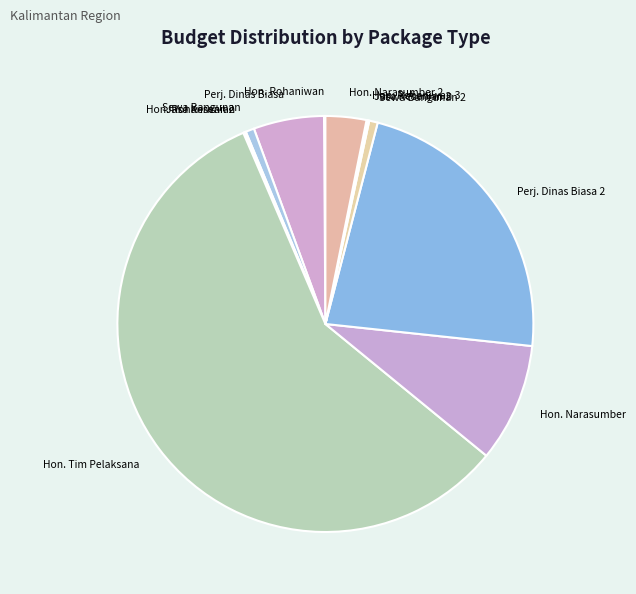

How many segments does this pie chart have?

12